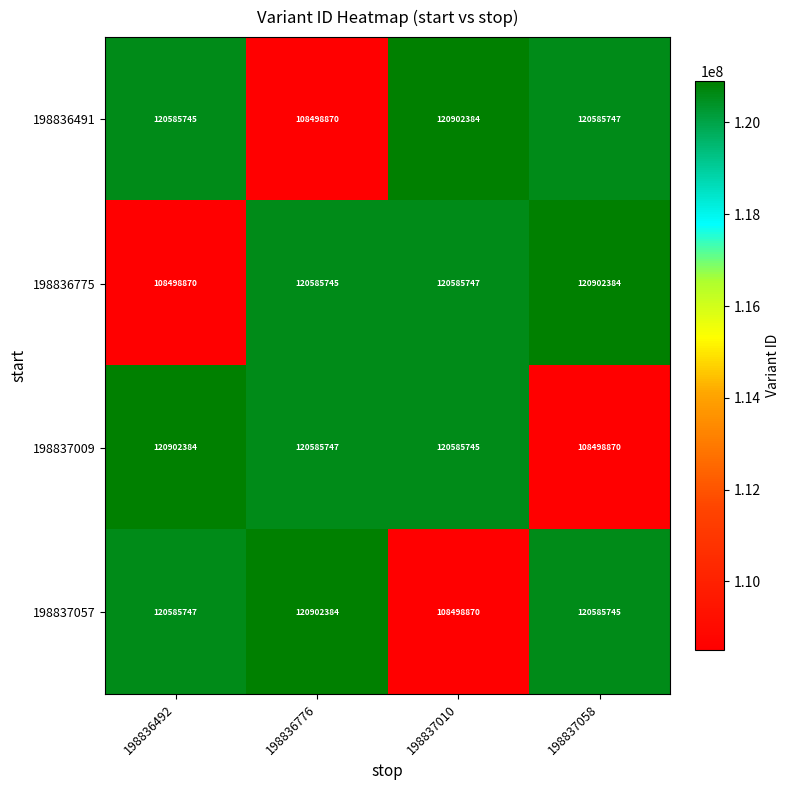

How many distinct data groups are displayed?

4